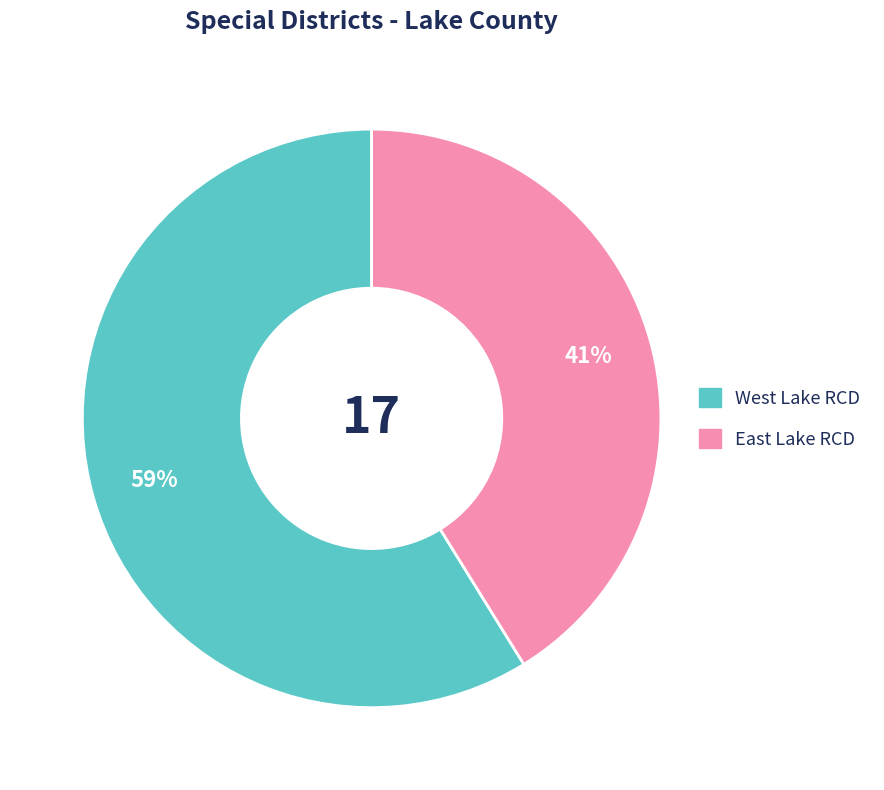

What percentage is the East Lake RCD slice, to the nearest percent?

41%